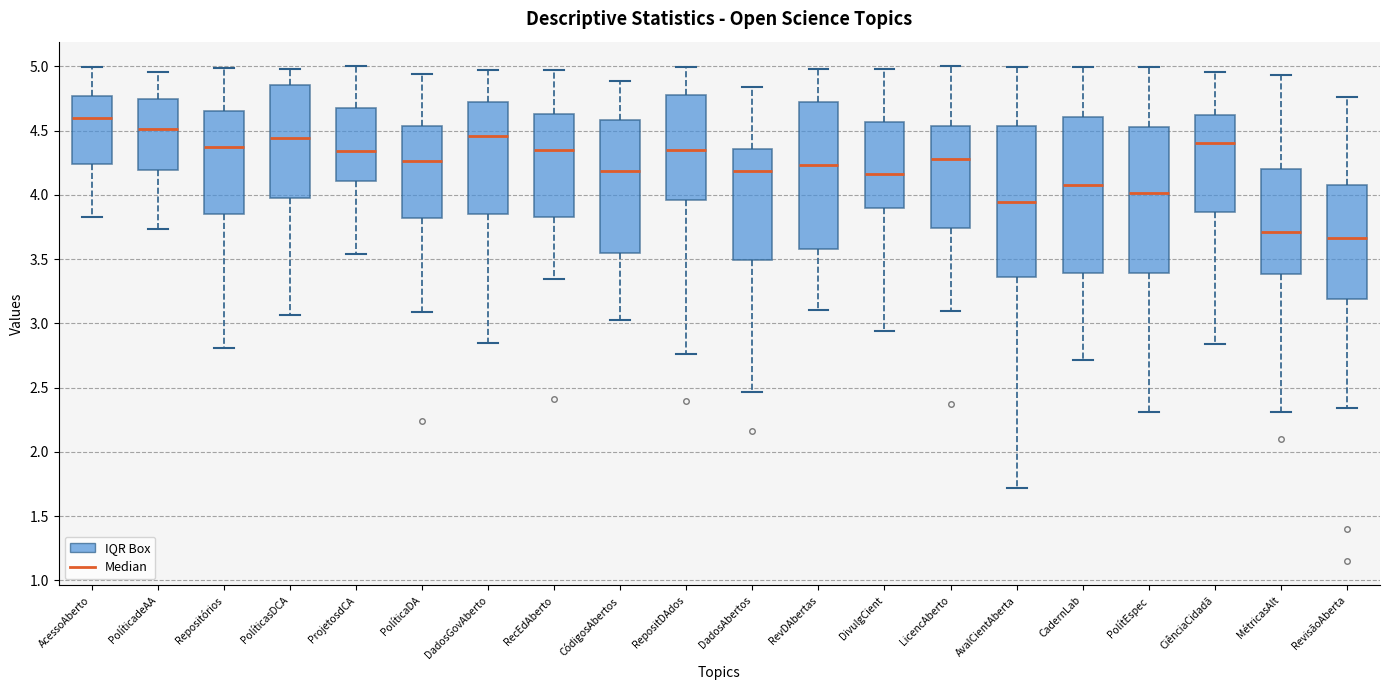

Reading left to right, read every box against the y-axis: the position of its median line, the range the box covers, and the ends of its whiskers. The values are not printed on the chart, so give them approximately, as read against the axis.

AcessoAberto: median 4.60, box 4.25 to 4.75, whiskers 3.85 to 5.00
PolíticadeAA: median 4.50, box 4.20 to 4.75, whiskers 3.75 to 4.95
Repositórios: median 4.35, box 3.85 to 4.65, whiskers 2.80 to 5.00
PolíticasDCA: median 4.45, box 3.95 to 4.85, whiskers 3.05 to 5.00
ProjetosdCA: median 4.35, box 4.10 to 4.65, whiskers 3.55 to 5.00
PolíticaDA: median 4.25, box 3.80 to 4.55, whiskers 3.10 to 4.95
DadosGovAberto: median 4.45, box 3.85 to 4.70, whiskers 2.85 to 4.95
RecEdAberto: median 4.35, box 3.85 to 4.65, whiskers 3.35 to 4.95
CódigosAbertos: median 4.20, box 3.55 to 4.60, whiskers 3.05 to 4.90
RepositDAdos: median 4.35, box 3.95 to 4.80, whiskers 2.75 to 5.00
DadosAbertos: median 4.20, box 3.50 to 4.35, whiskers 2.45 to 4.85
RevDAbertas: median 4.25, box 3.60 to 4.70, whiskers 3.10 to 5.00
DivulgCient: median 4.15, box 3.90 to 4.55, whiskers 2.95 to 5.00
LicencAberto: median 4.30, box 3.75 to 4.55, whiskers 3.10 to 5.00
AvalCientAberta: median 3.95, box 3.35 to 4.55, whiskers 1.70 to 5.00
CadernLab: median 4.05, box 3.40 to 4.60, whiskers 2.70 to 5.00
PolítEspec: median 4.00, box 3.40 to 4.55, whiskers 2.30 to 5.00
CiênciaCidadã: median 4.40, box 3.85 to 4.60, whiskers 2.85 to 4.95
MétricasAlt: median 3.70, box 3.40 to 4.20, whiskers 2.30 to 4.95
RevisãoAberta: median 3.65, box 3.20 to 4.05, whiskers 2.35 to 4.75